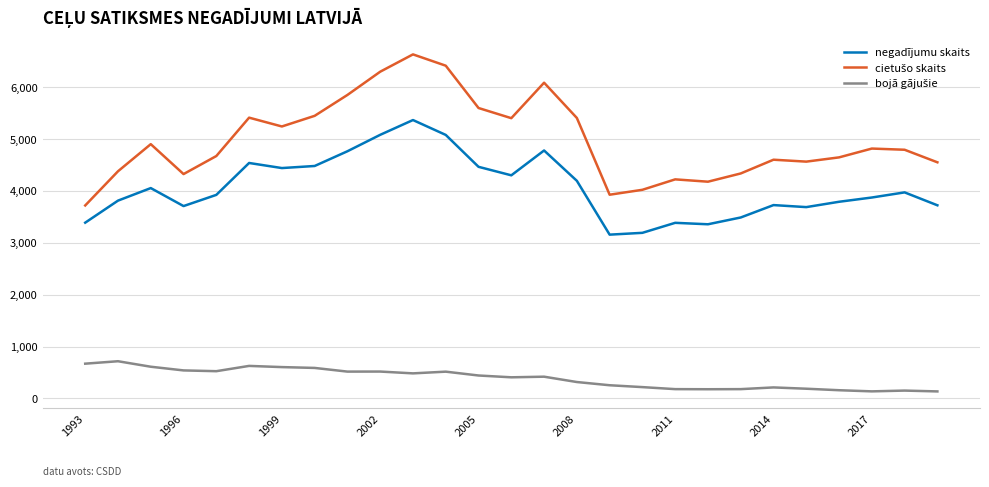

What is the minimum value shown in the chart?

135